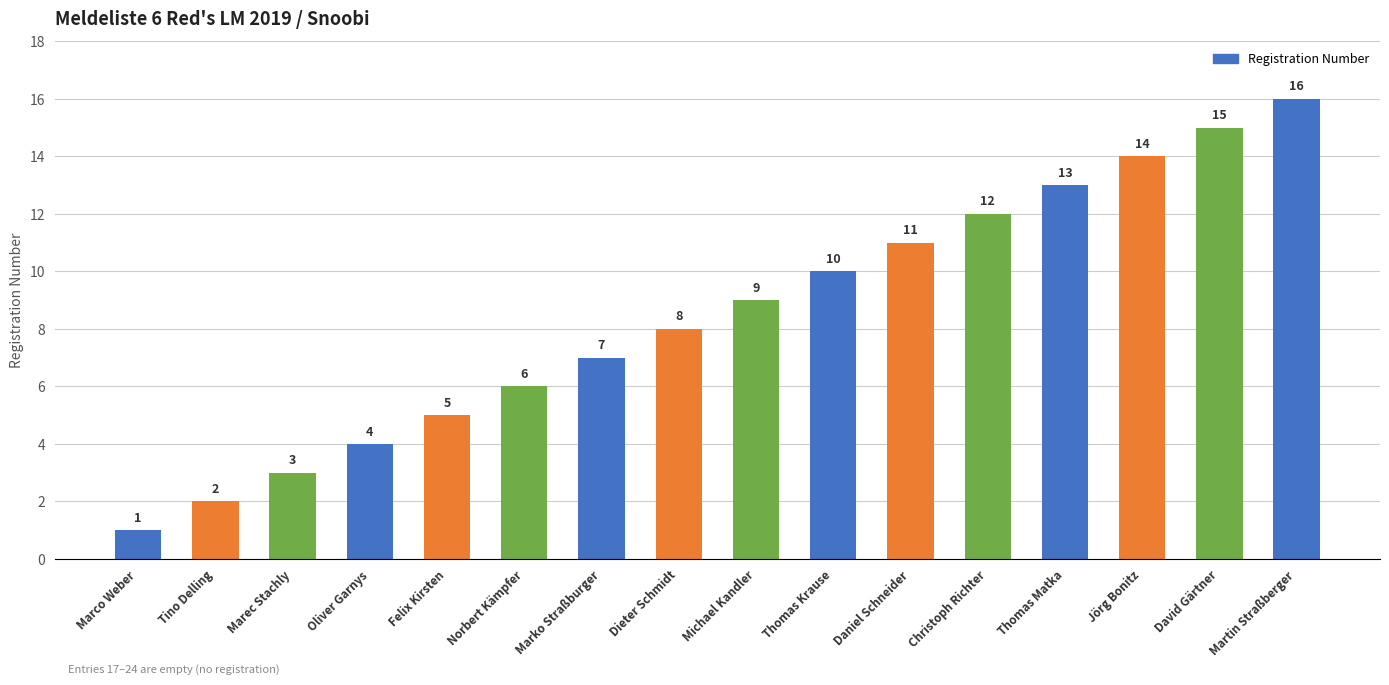

Count the number of categories in the chart.

16